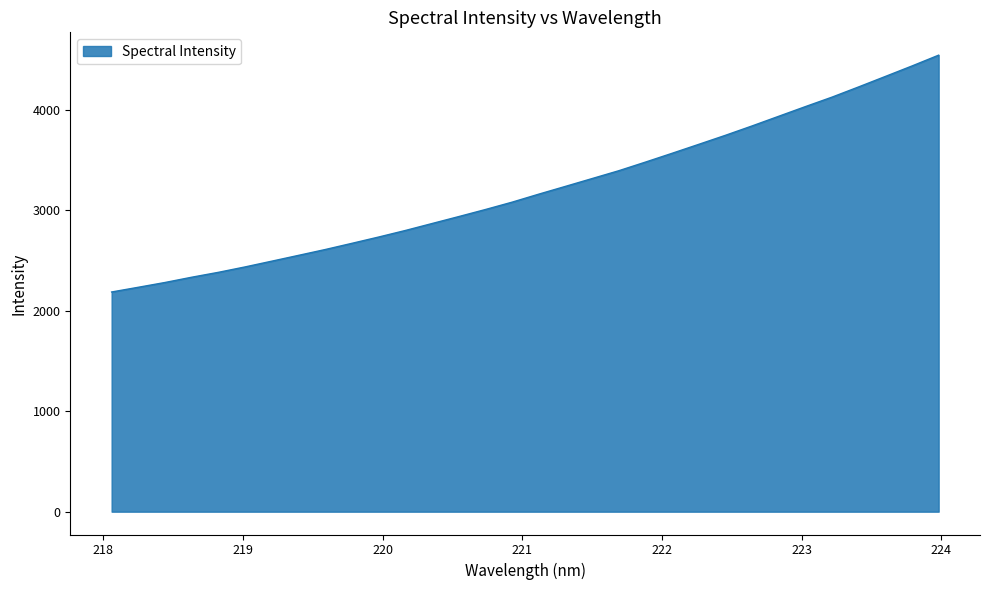

What is the difference between the maximum and minimum values?

2358.9